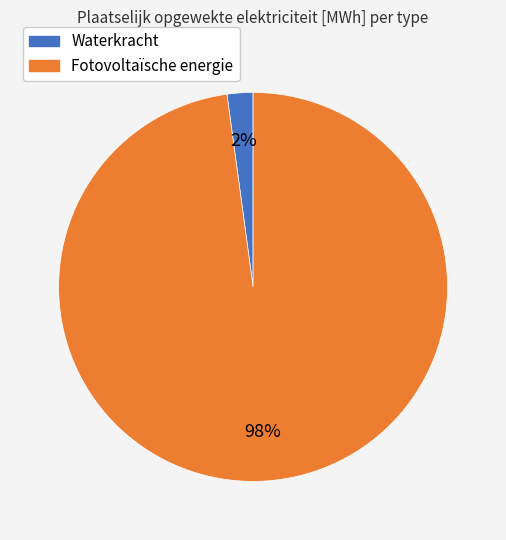

To the nearest percent, what is the average slice percentage?

50%